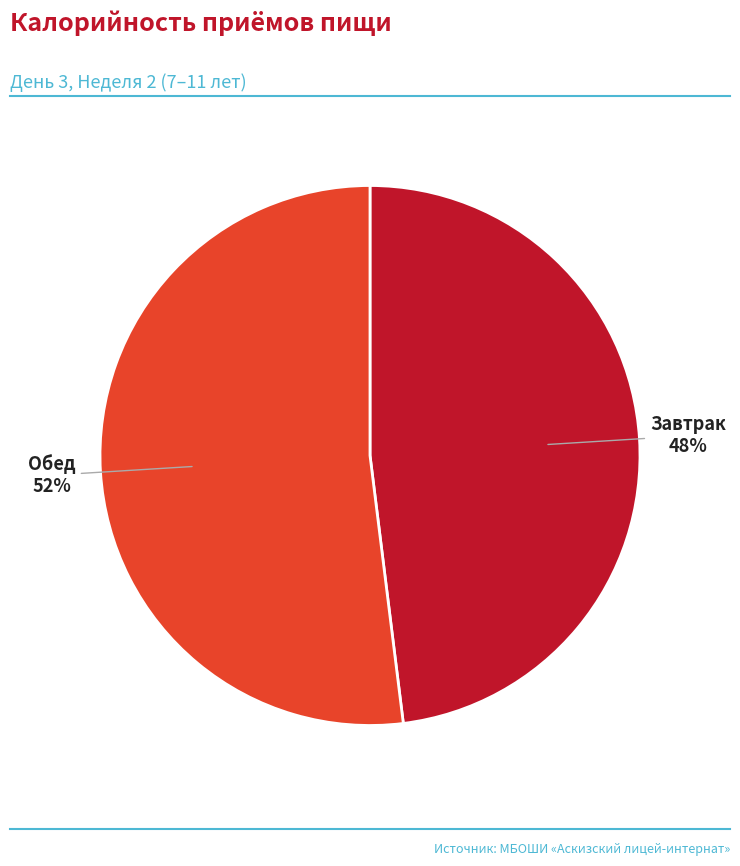

To the nearest percent, what is the average slice percentage?

50%